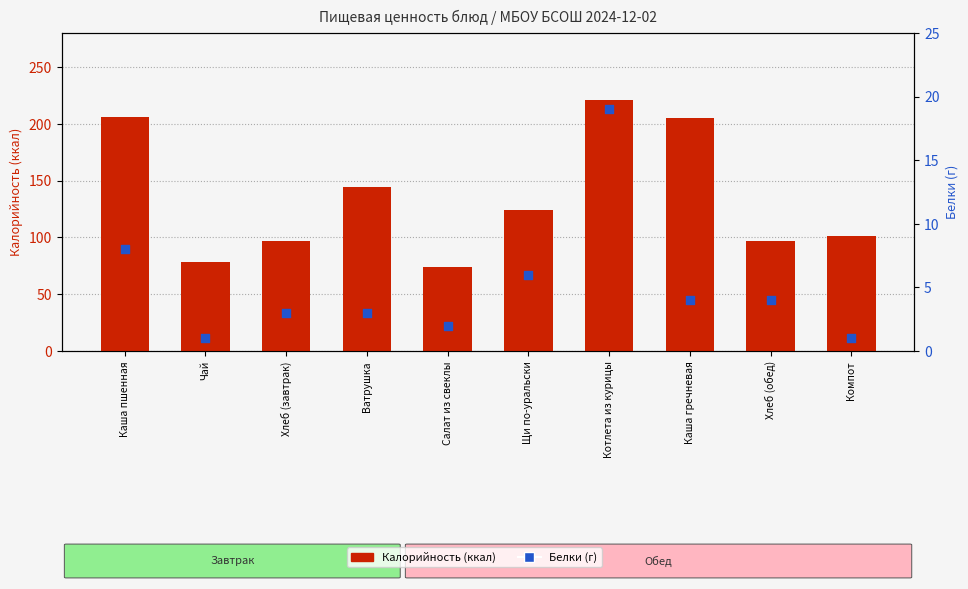

At which category is the sum across all series the highest?

Котлета из курицы